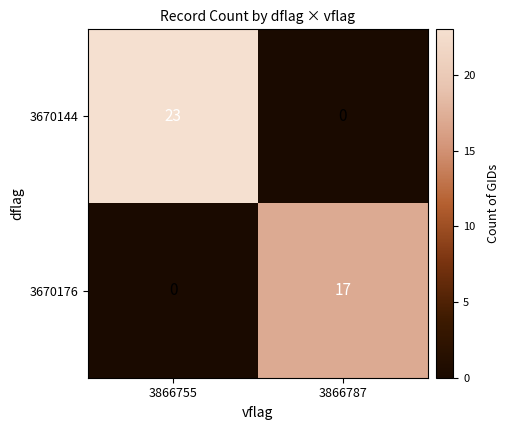

Between 3866755 and 3866787, which series saw the biggest shift?

3670144